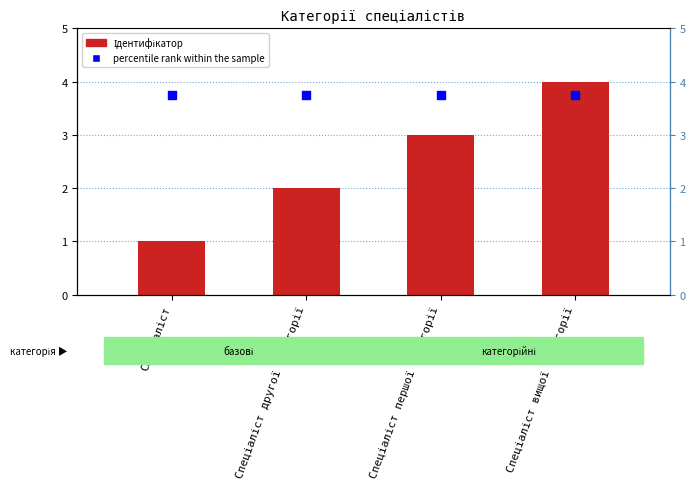

What is the total value across all series at Спеціаліст?

4.8